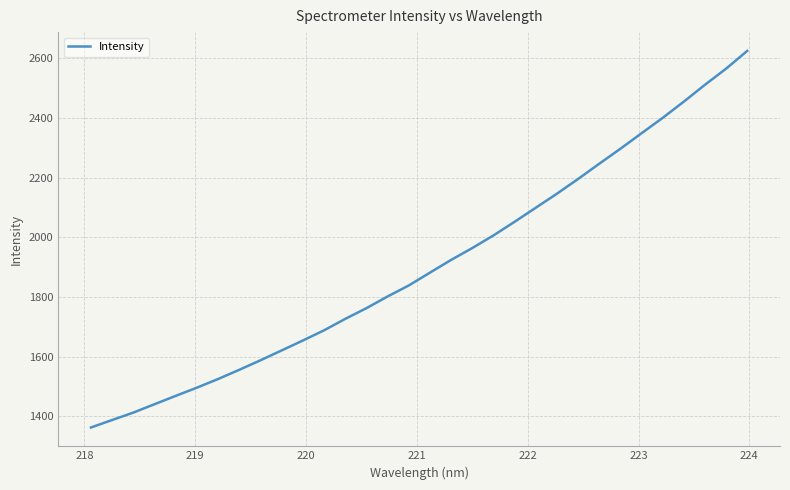

What is the maximum value shown in the chart?

2624.3